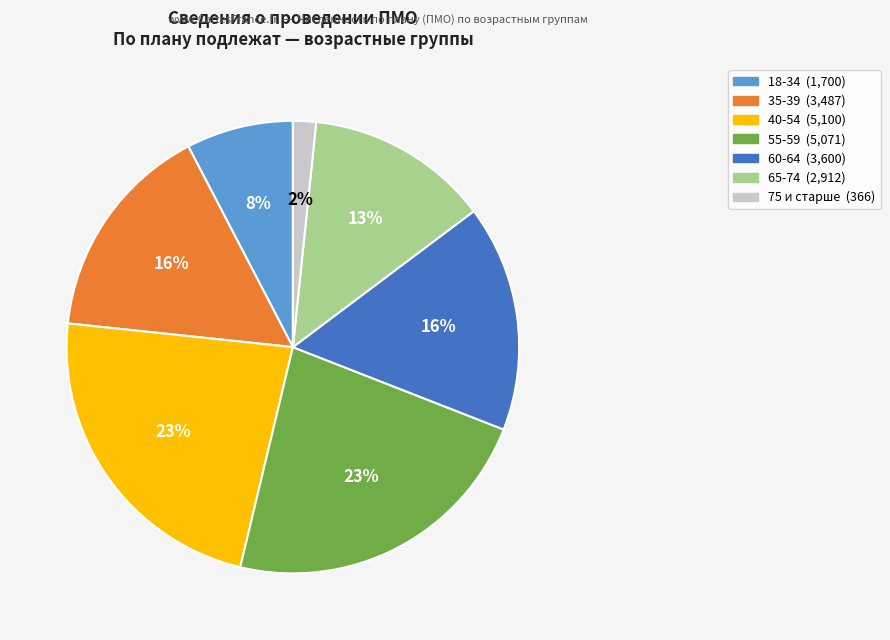

To the nearest percent, what is the difference between the 18-34 and 55-59 slice percentages?

15%